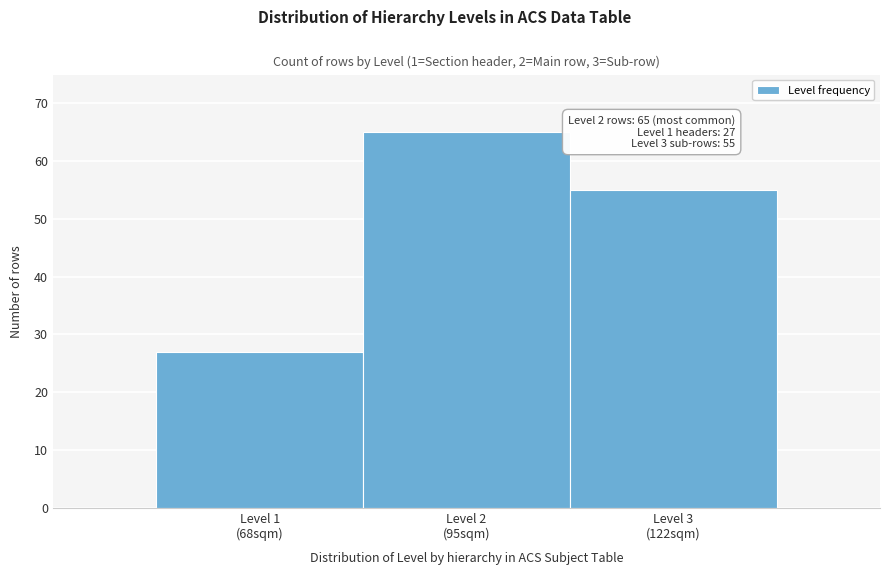

Reading right to left, transcribe all the data shown in this chart.

55	65	27